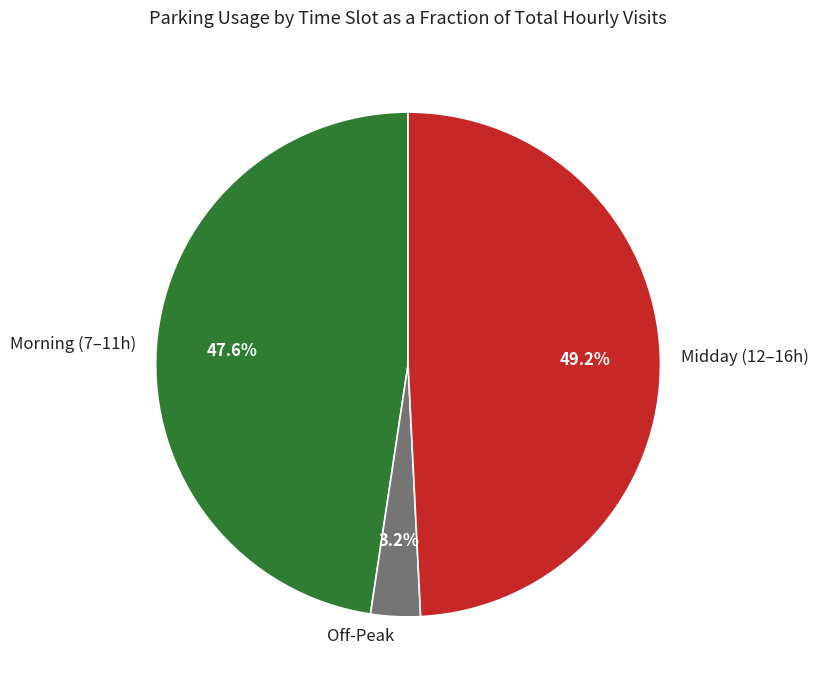

Which slice is the smallest?

Off-Peak